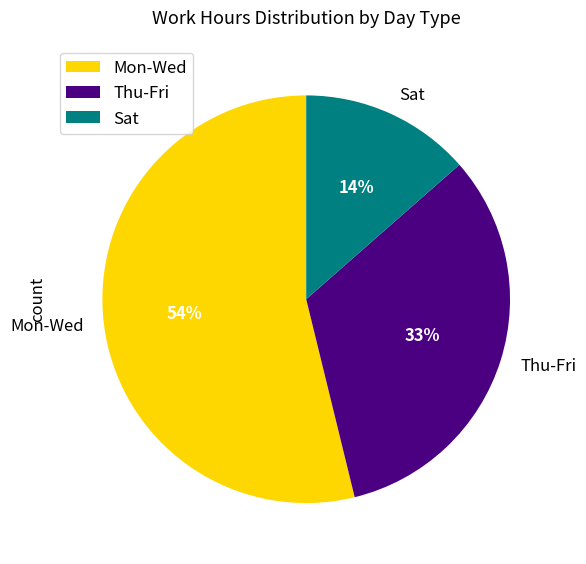

Is there any slice that represents more than half of the pie?

Yes